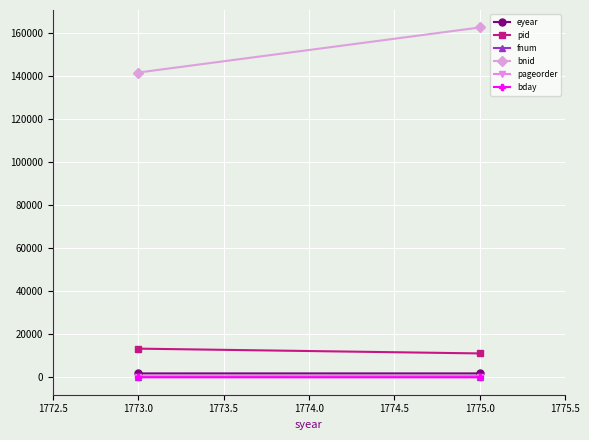

Between 1773.0 and 1775.0, which is larger?

1775.0